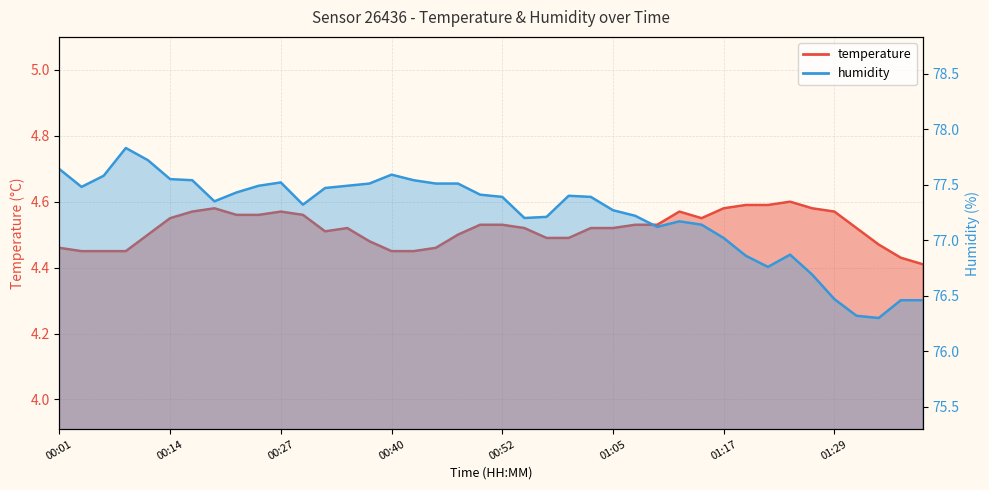

Reading left to right, transcribe all the data shown in this chart.

temperature: 00:01=4.5	00:04=4.5	00:06=4.5	00:09=4.5	00:11=4.5	00:14=4.5	00:16=4.6	00:19=4.6	00:21=4.6	00:24=4.6	00:27=4.6	00:29=4.6	00:32=4.5	00:35=4.5	00:37=4.5	00:40=4.5	00:42=4.5	00:45=4.5	00:47=4.5	00:50=4.5	00:52=4.5	00:55=4.5	00:57=4.5	01:00=4.5	01:02=4.5	01:05=4.5	01:07=4.5	01:10=4.5	01:12=4.6	01:14=4.5	01:17=4.6	01:19=4.6	01:22=4.6	01:24=4.6	01:27=4.6	01:29=4.6	01:32=4.5	01:34=4.5	01:37=4.4	01:39=4.4
humidity: 00:01=77.6	00:04=77.5	00:06=77.6	00:09=77.8	00:11=77.7	00:14=77.5	00:16=77.5	00:19=77.3	00:21=77.4	00:24=77.5	00:27=77.5	00:29=77.3	00:32=77.5	00:35=77.5	00:37=77.5	00:40=77.6	00:42=77.5	00:45=77.5	00:47=77.5	00:50=77.4	00:52=77.4	00:55=77.2	00:57=77.2	01:00=77.4	01:02=77.4	01:05=77.3	01:07=77.2	01:10=77.1	01:12=77.2	01:14=77.1	01:17=77.0	01:19=76.9	01:22=76.8	01:24=76.9	01:27=76.7	01:29=76.5	01:32=76.3	01:34=76.3	01:37=76.5	01:39=76.5